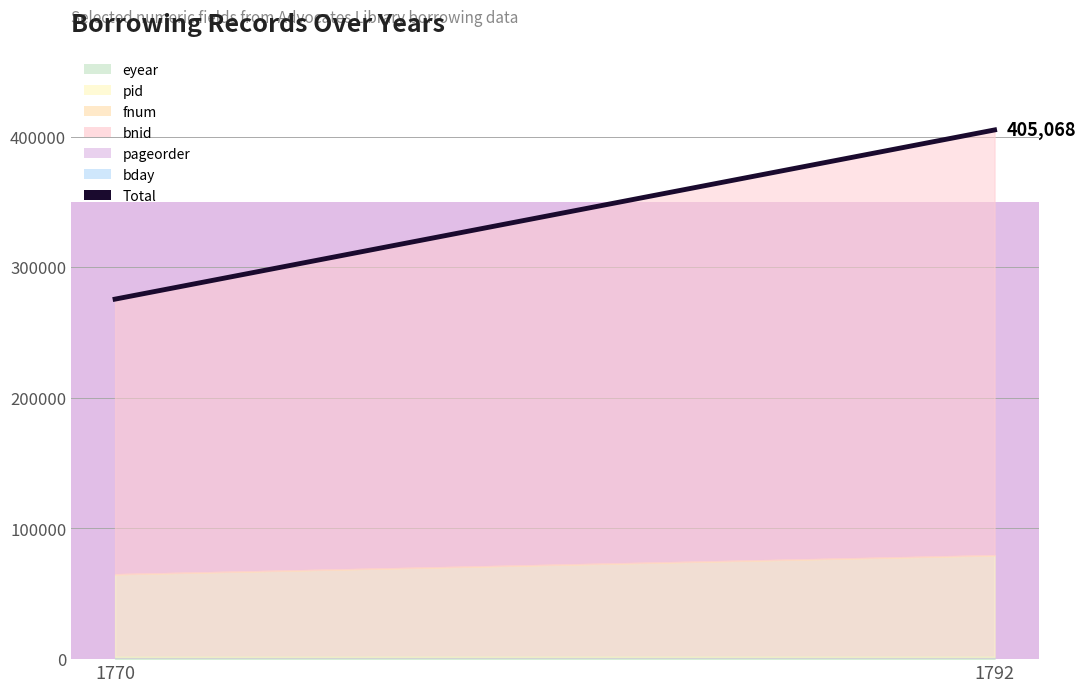

What is the average value?

340316